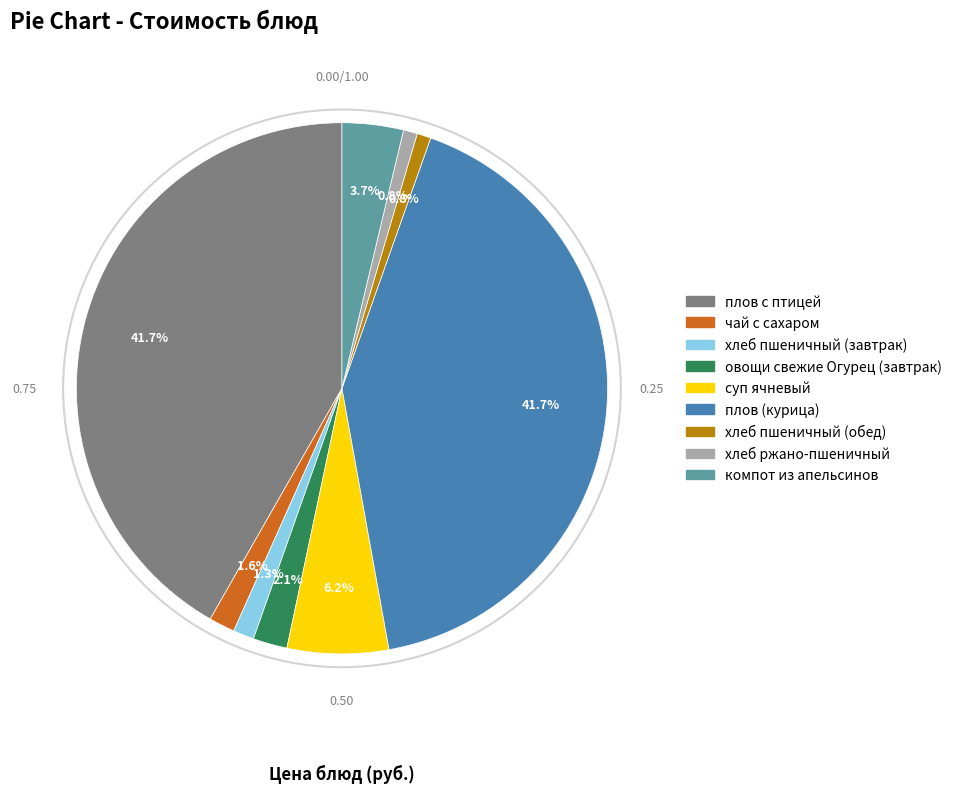

To the nearest percent, what portion does компот из апельсинов represent?

4%